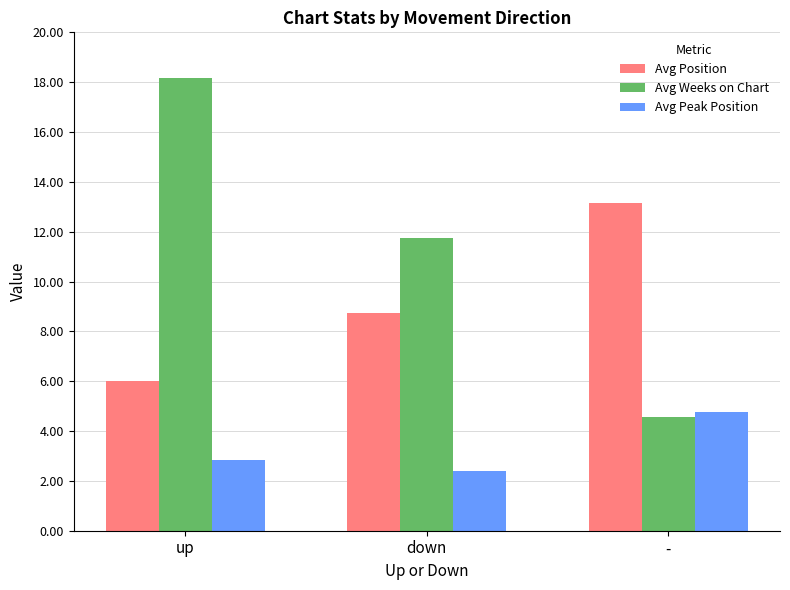

What is the minimum value for Avg Peak Position?

2.4